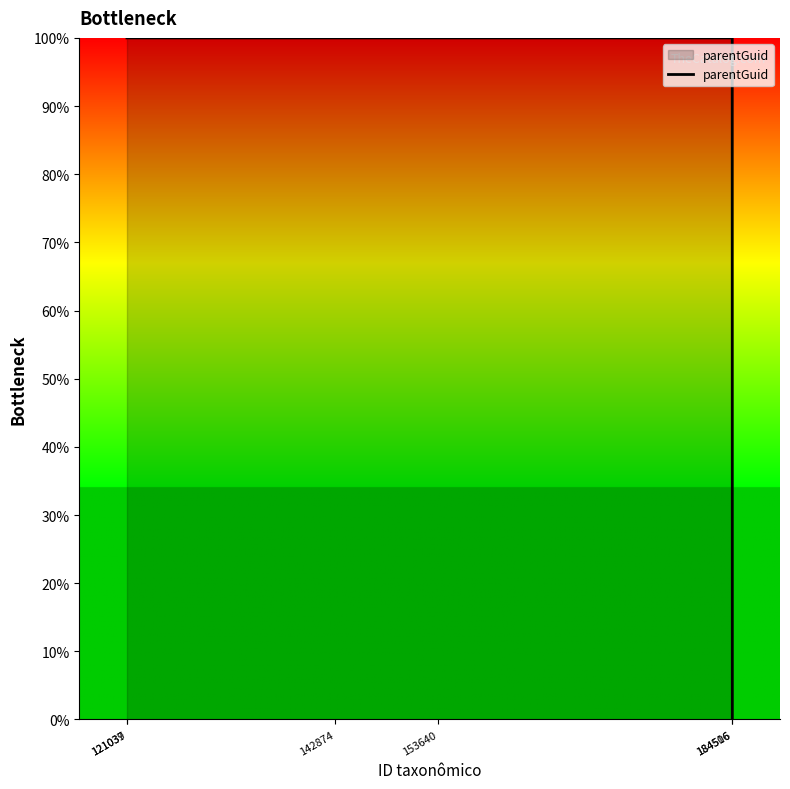

At which label is the value closest to 49?

184516